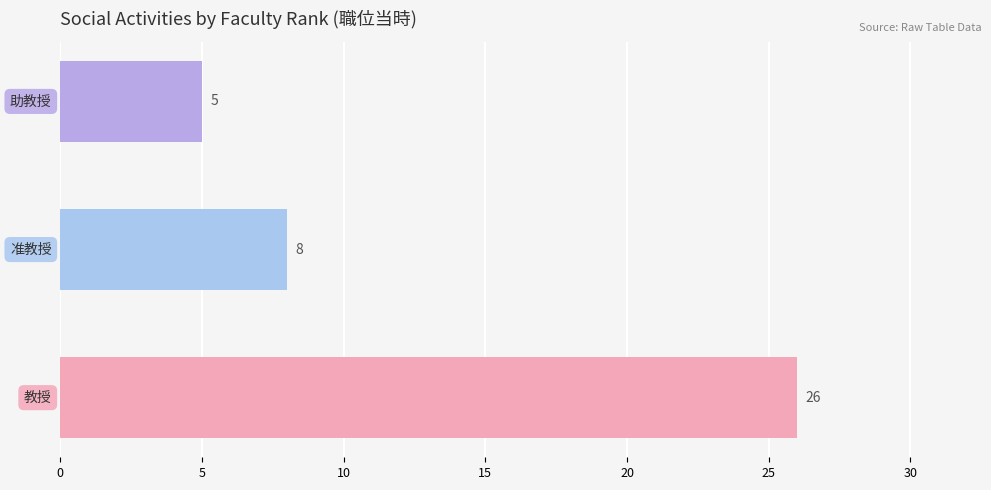

What is the difference between the maximum and minimum values?

21